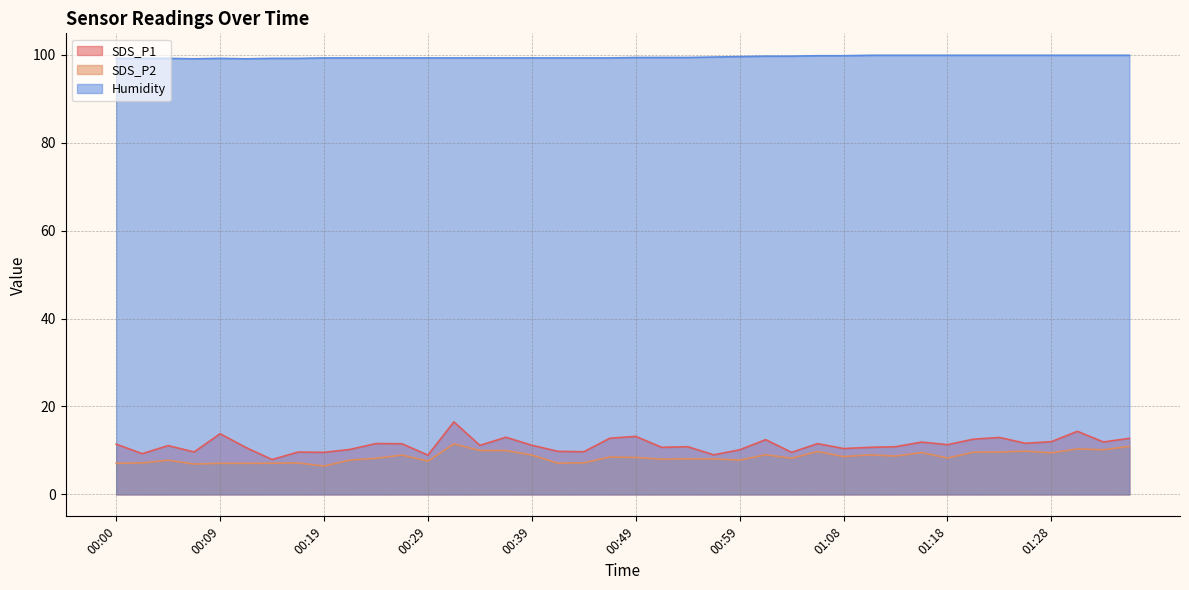

Rank the categories by Humidity value from lowest to highest.

00:07, 00:12, 00:00, 00:02, 00:05, 00:09, 00:14, 00:17, 00:19, 00:22, 00:24, 00:27, 00:29, 00:32, 00:34, 00:37, 00:39, 00:41, 00:44, 00:46, 00:49, 00:51, 00:54, 00:56, 00:59, 01:01, 01:04, 01:06, 01:08, 01:11, 01:13, 01:16, 01:18, 01:21, 01:23, 01:26, 01:28, 01:31, 01:33, 01:36